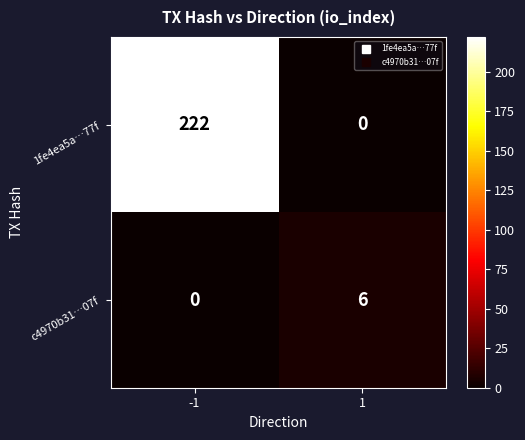

What is the difference between the highest and lowest values at -1?

222